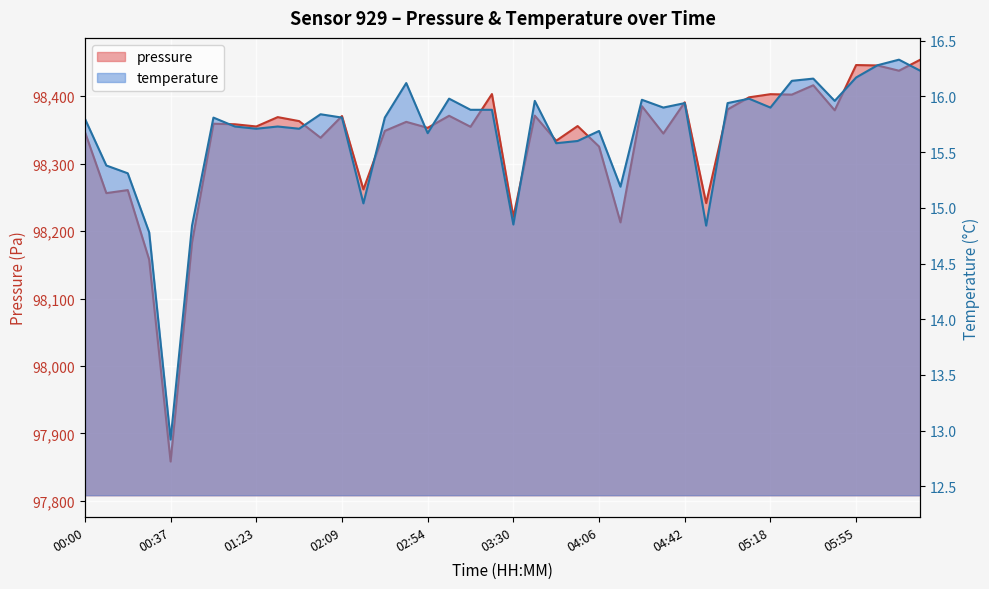

What are all the series names shown in the legend?

pressure, temperature